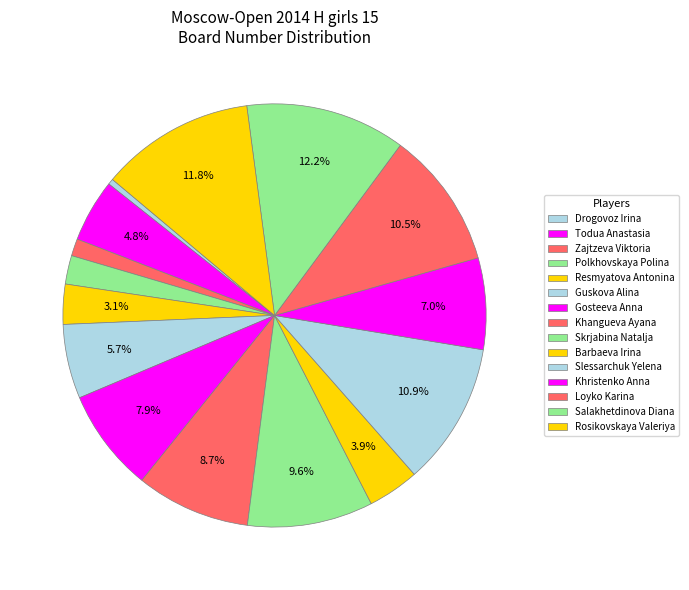

Count the number of slices in the pie.

15